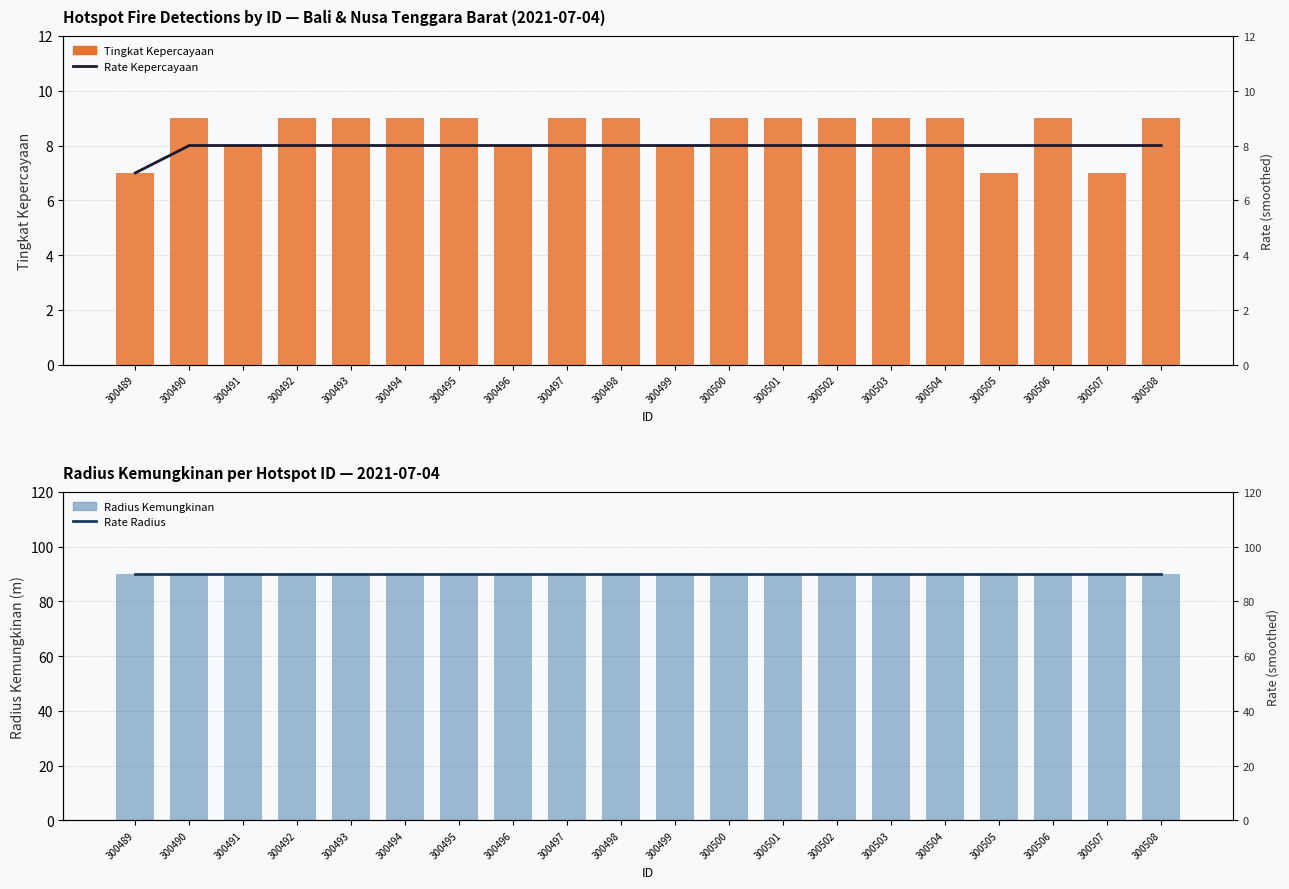

Reading left to right, transcribe all the data shown in this chart.

Tingkat Kepercayaan: 7	9	8	9	9	9	9	8	9	9	8	9	9	9	9	9	7	9	7	9
Radius Kemungkinan: 90	90	90	90	90	90	90	90	90	90	90	90	90	90	90	90	90	90	90	90
Rate Kepercayaan: 7	8	8	8	8	8	8	8	8	8	8	8	8	8	8	8	8	8	8	8
Rate Radius: 90	90	90	90	90	90	90	90	90	90	90	90	90	90	90	90	90	90	90	90